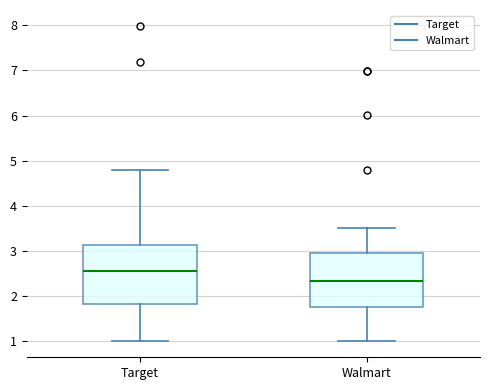

Reading left to right, read every box against the y-axis: the position of its median line, the range the box covers, and the ends of its whiskers. The values are not printed on the chart, so give them approximately, as read against the axis.

Target: median 2.5, box 1.8 to 3.1, whiskers 1.0 to 4.8
Walmart: median 2.3, box 1.8 to 3.0, whiskers 1.0 to 3.5